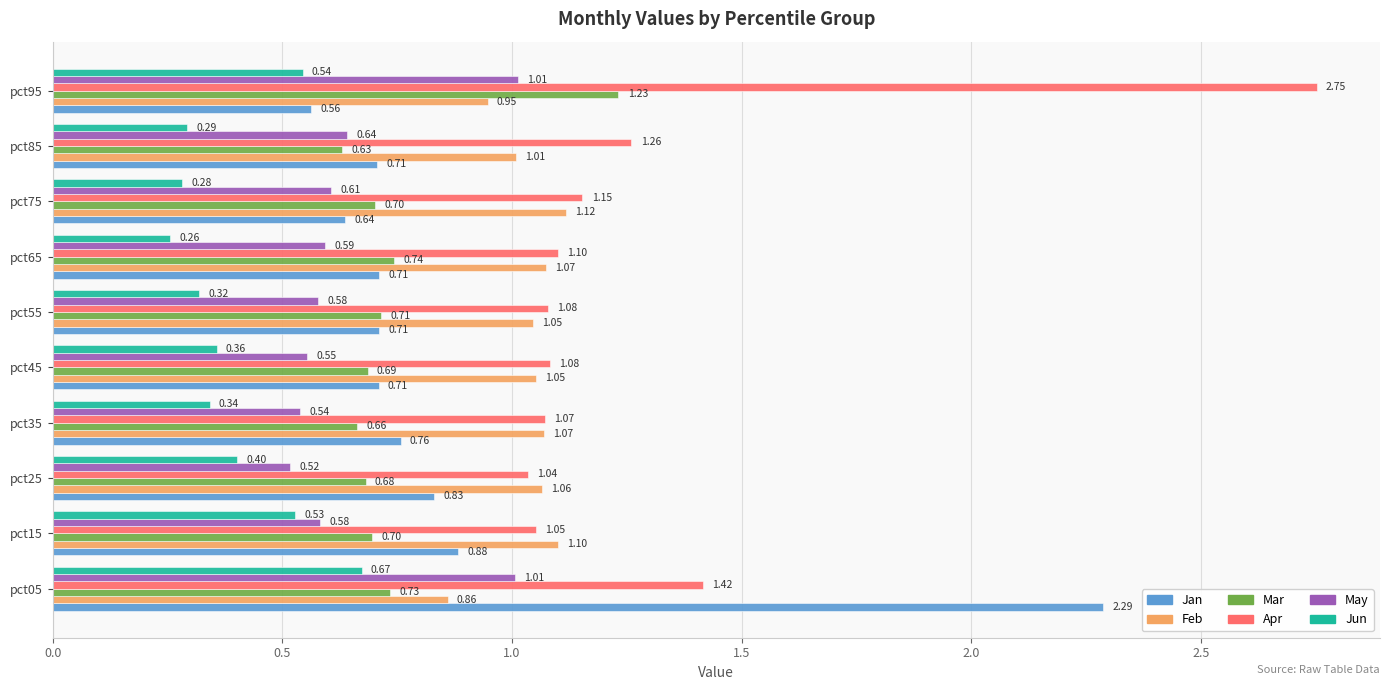

What is the difference between the maximum and minimum values in the Jan series?

1.7